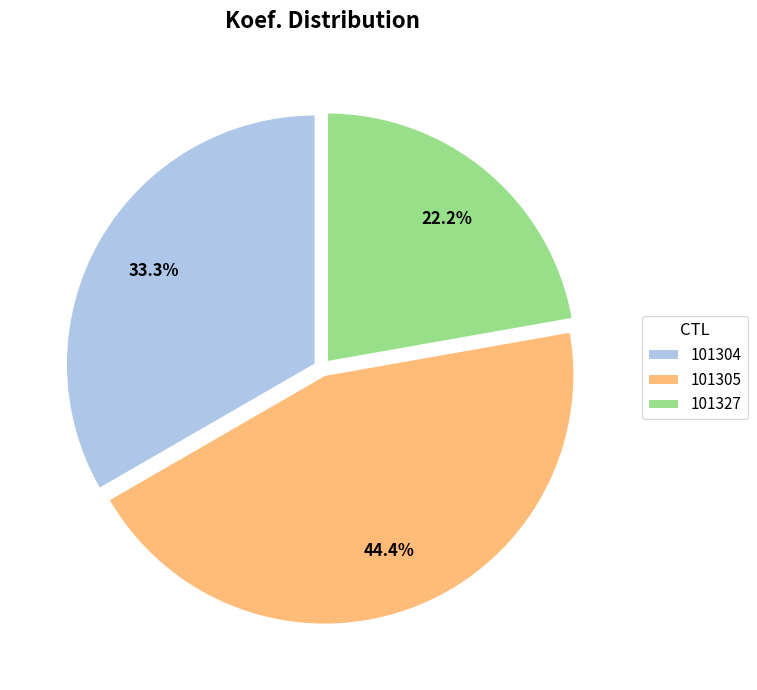

How many segments does this pie chart have?

3